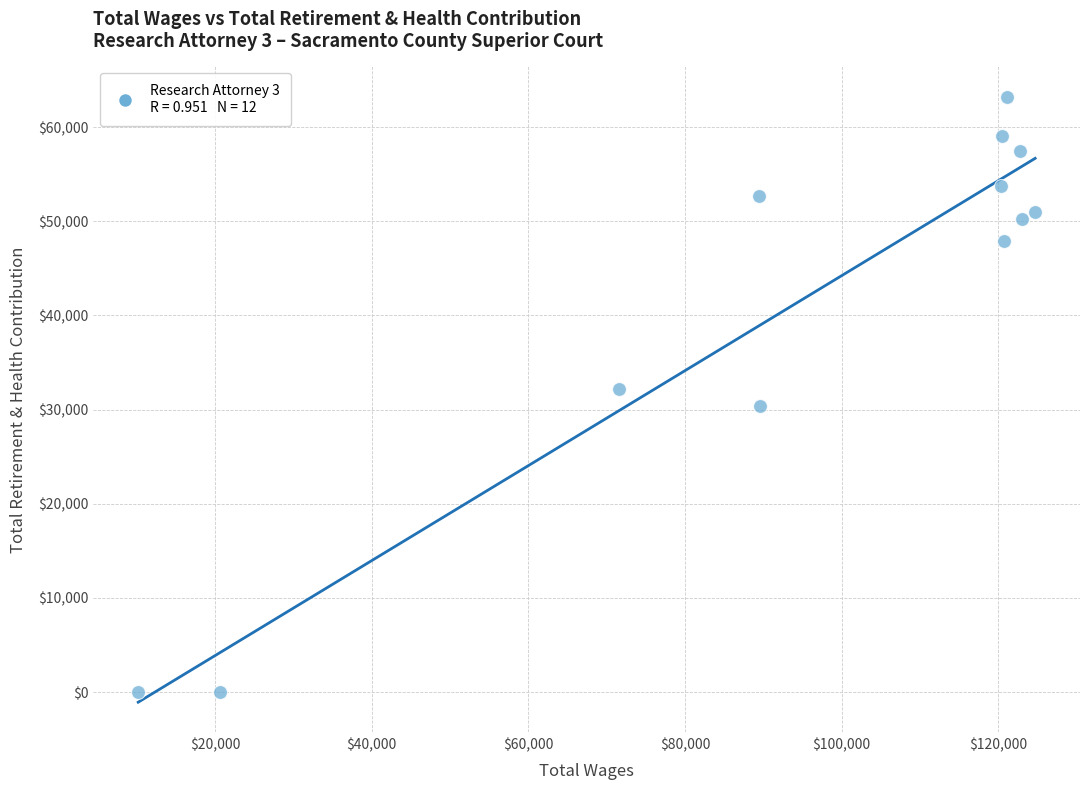

What is the average Y value?

41487